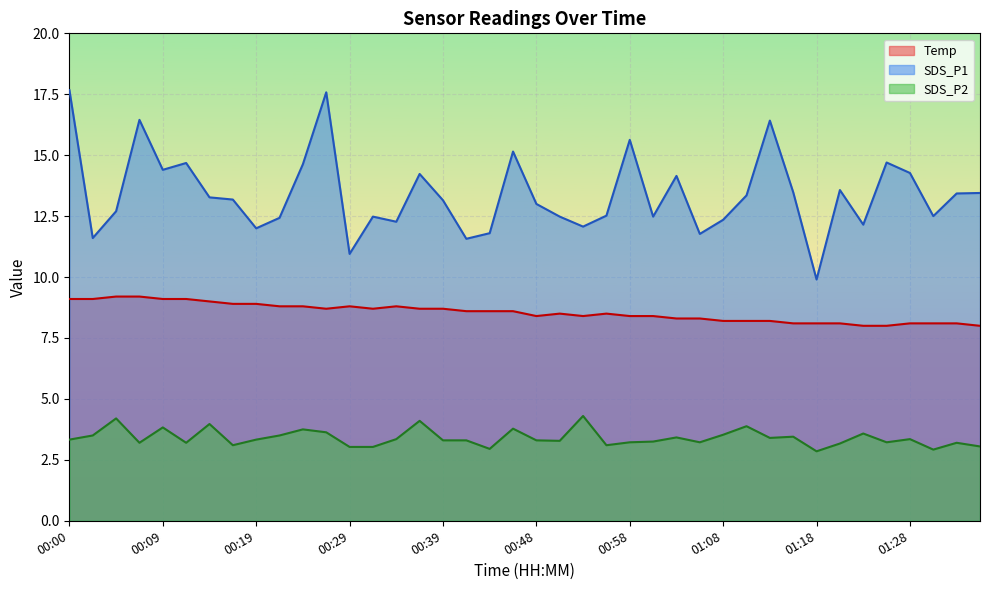

How many distinct data groups are displayed?

3